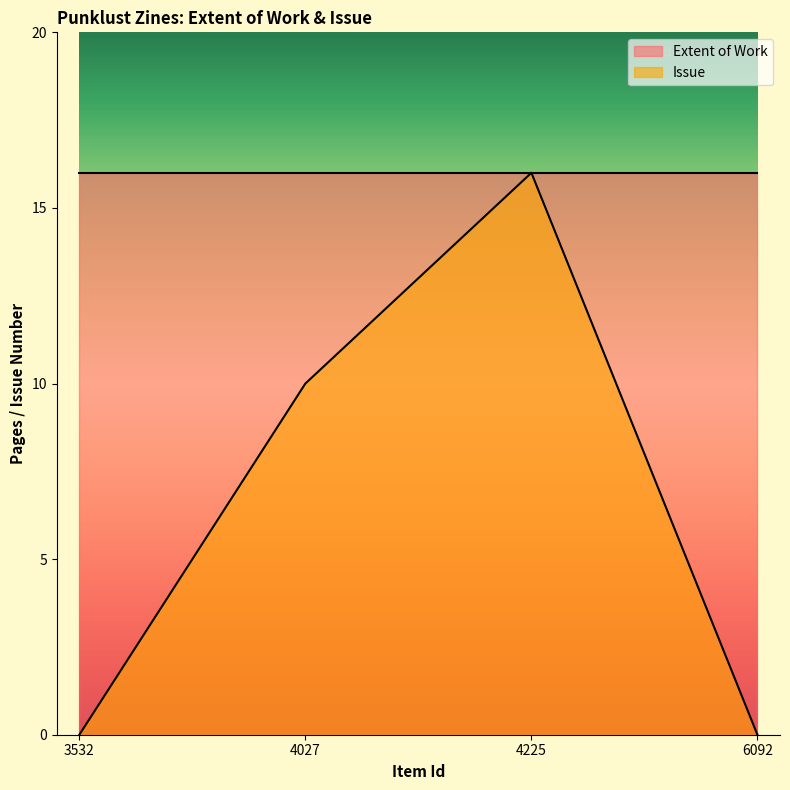

True or false: there are more than 2 points higher than both neighbors.

False